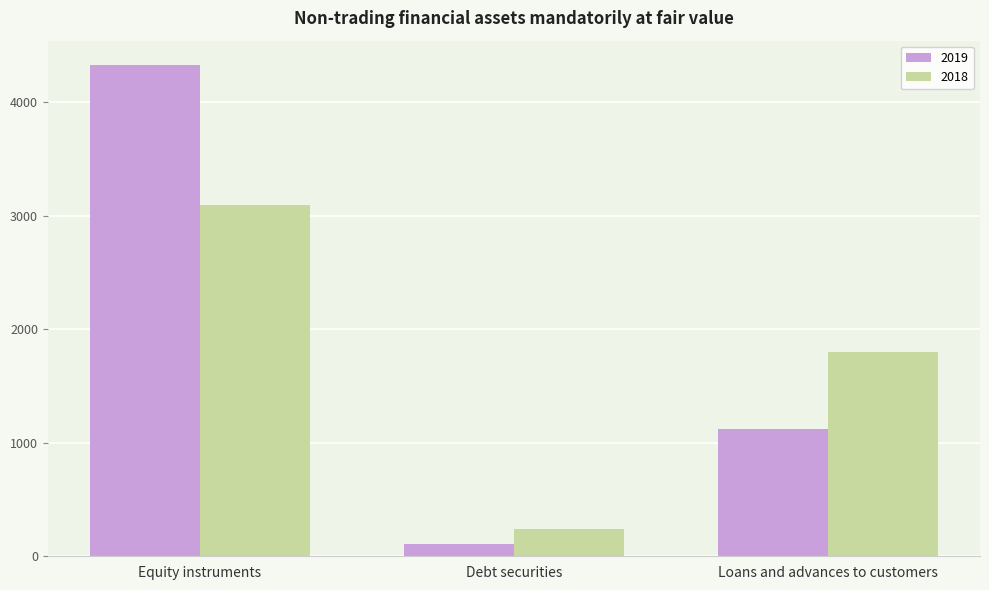

List the series in order of their peak value, lowest first.

2018, 2019